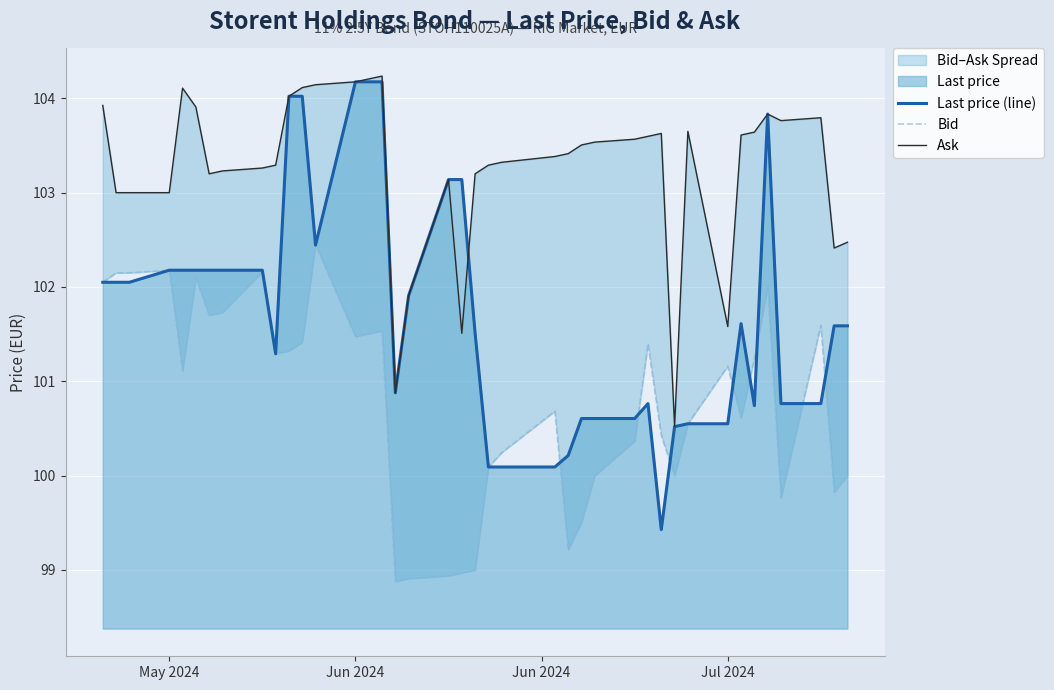

What is the lowest value of the Last price (line) series?

99.4